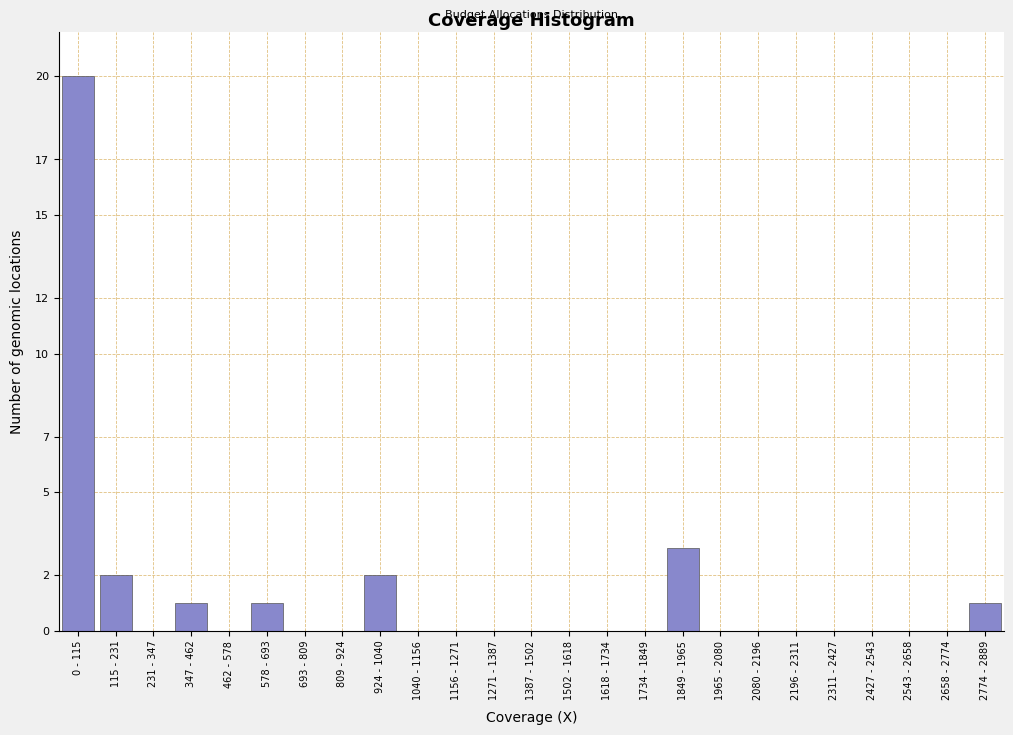

Reading left to right, transcribe all the data shown in this chart.

0 - 115=20	115 - 231=2	231 - 347=0	347 - 462=1	462 - 578=0	578 - 693=1	693 - 809=0	809 - 924=0	924 - 1040=2	1040 - 1156=0	1156 - 1271=0	1271 - 1387=0	1387 - 1502=0	1502 - 1618=0	1618 - 1734=0	1734 - 1849=0	1849 - 1965=3	1965 - 2080=0	2080 - 2196=0	2196 - 2311=0	2311 - 2427=0	2427 - 2543=0	2543 - 2658=0	2658 - 2774=0	2774 - 2889=1